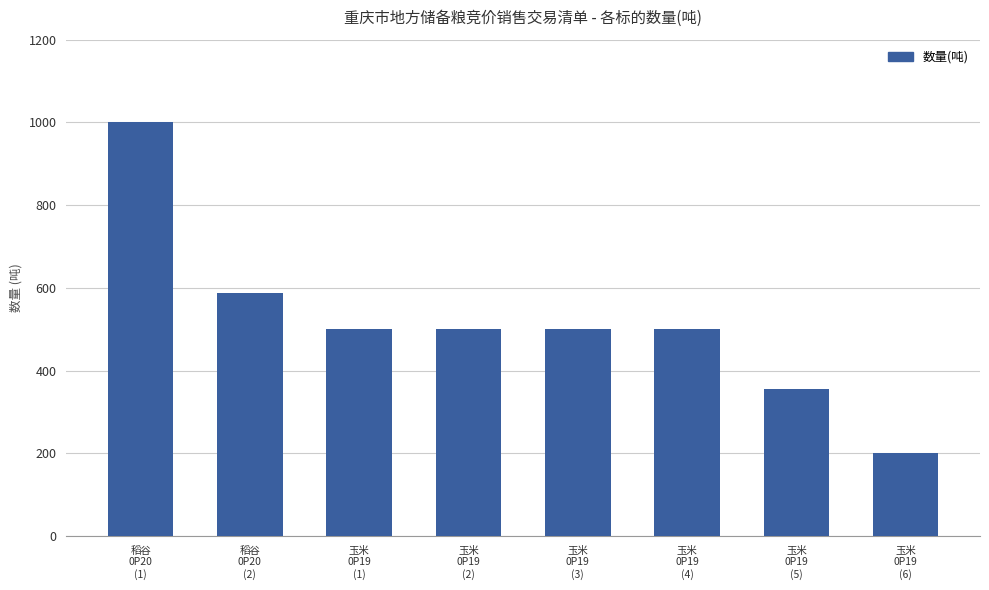

Approximately how many times larger is the value at 玉米
0P19
(2) compared to 玉米
0P19
(6)?

2.5